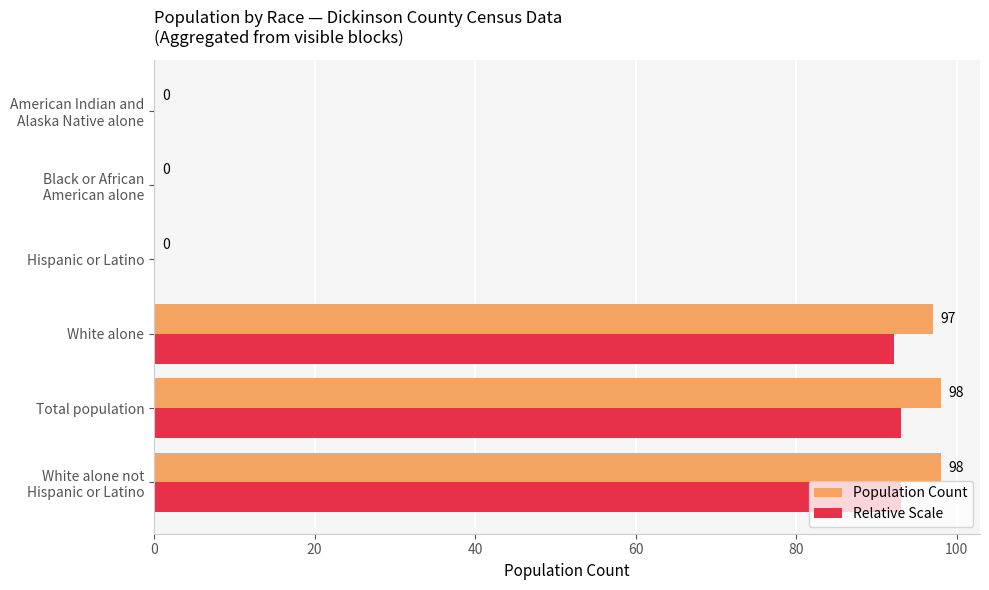

True or false: Relative Scale has a value of 92.1 at White alone.

True